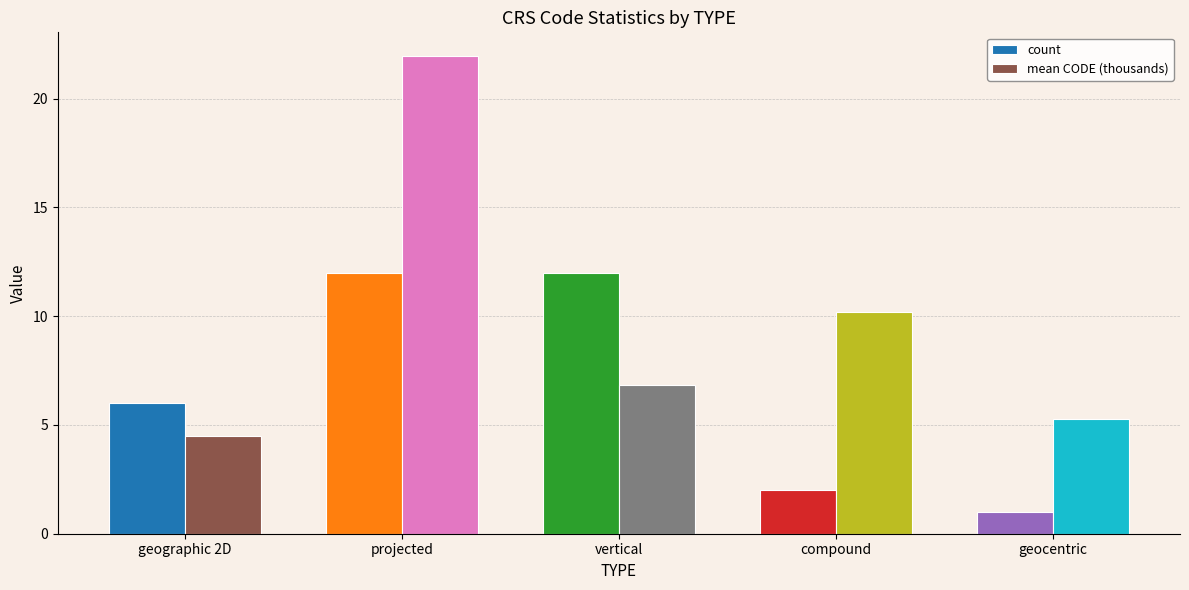

At which category is the sum across all series the highest?

projected